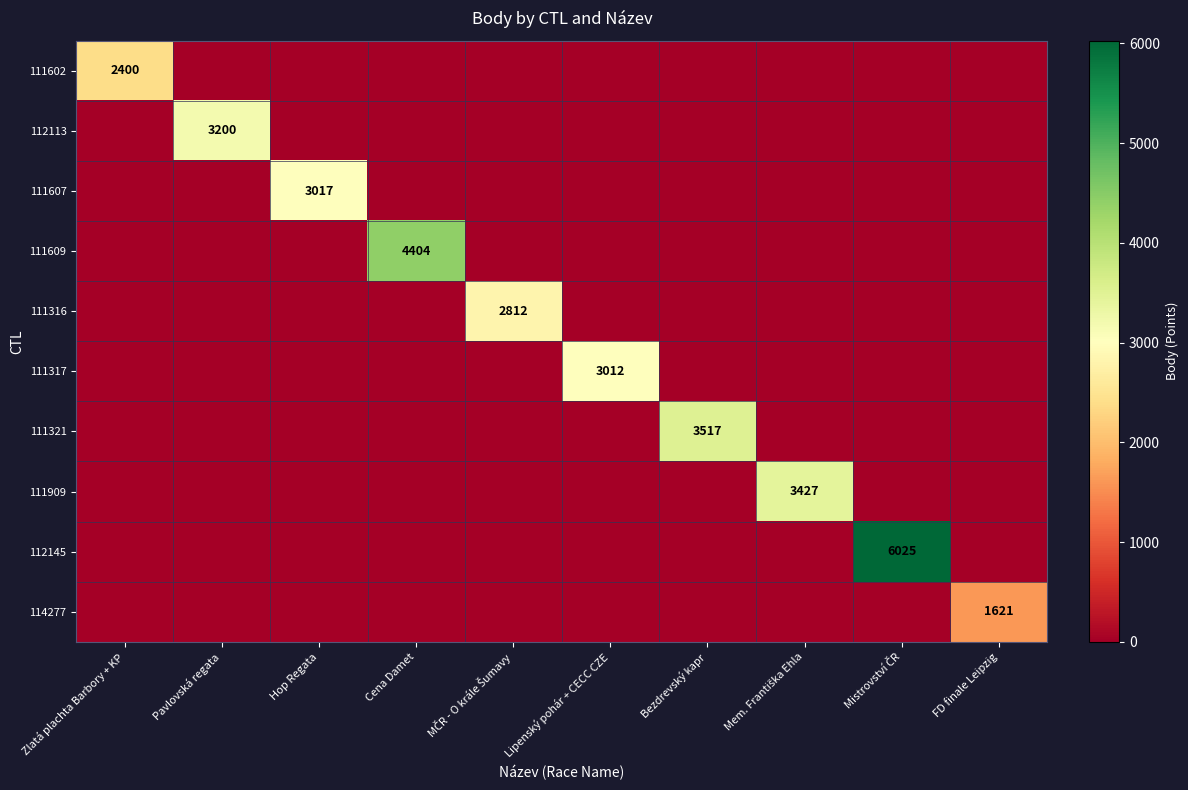

What is the sum of the 111909 values at Bezdrevský kapr and Mem. Františka Ehla?

3427